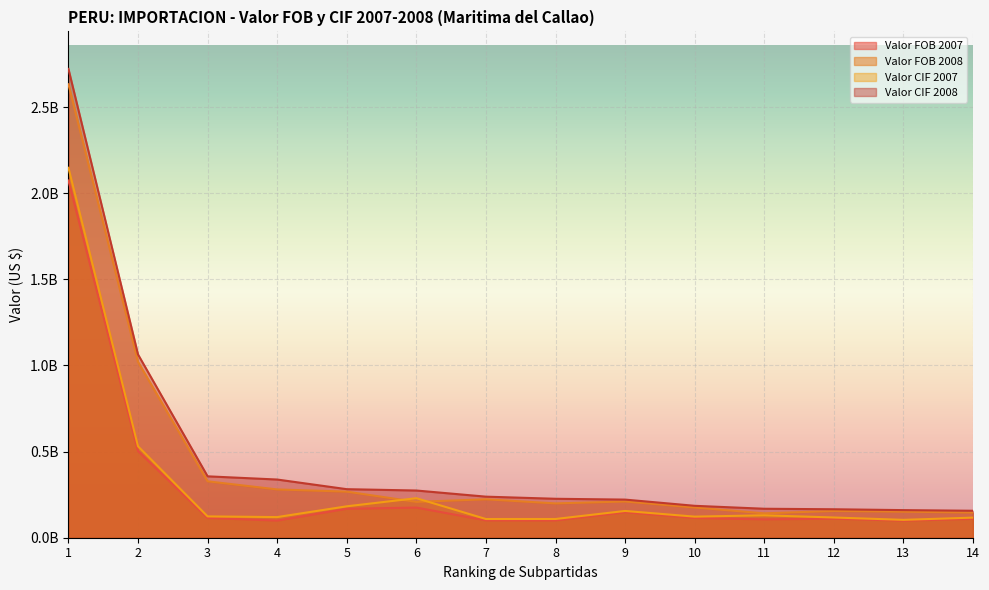

At 5, list the series in order from largest to smallest.

Valor CIF 2008, Valor FOB 2008, Valor CIF 2007, Valor FOB 2007